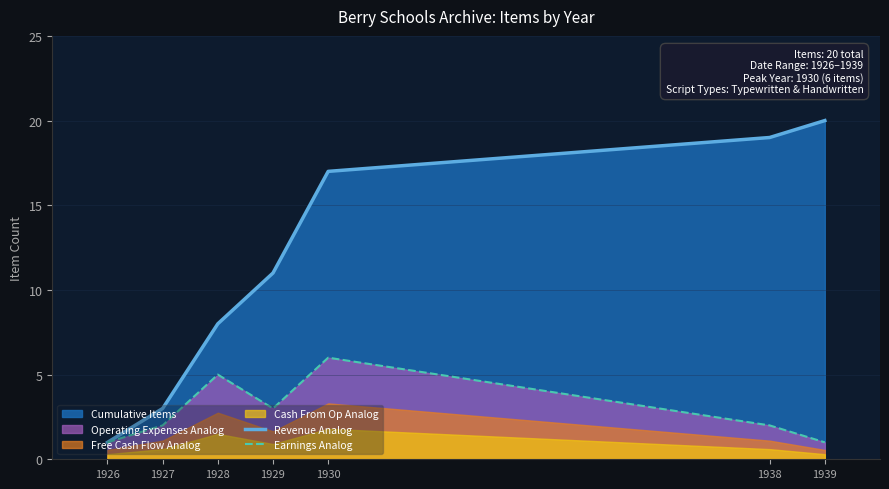

What is the value of the Earnings Analog point at the 1st from the left?

1